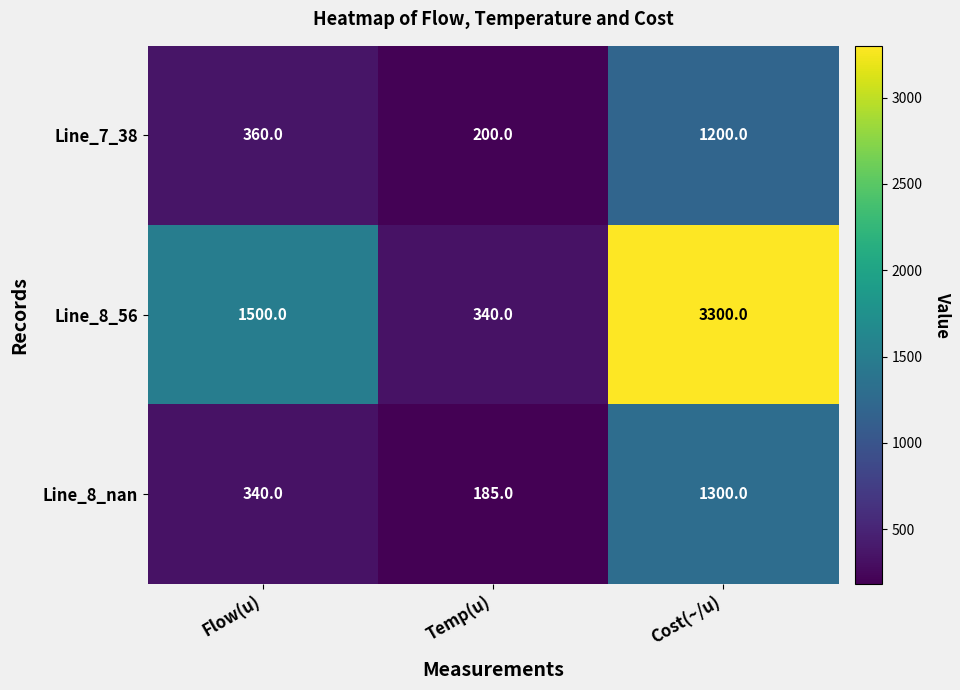

Reading left to right, list all the values displayed in this chart.

Line_7_38: 360	200	1200
Line_8_56: 1500	340	3300
Line_8_nan: 340	185	1300